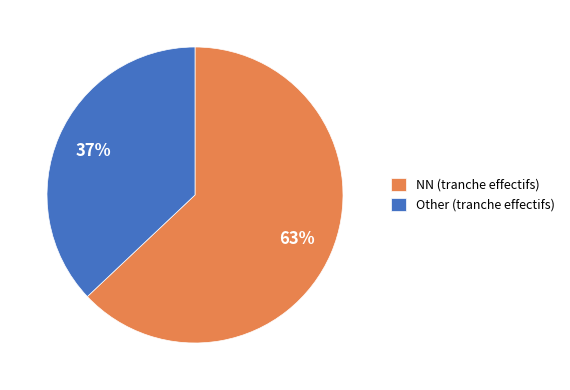

To the nearest percent, what is the difference between the Other and NN slice percentages?

26%